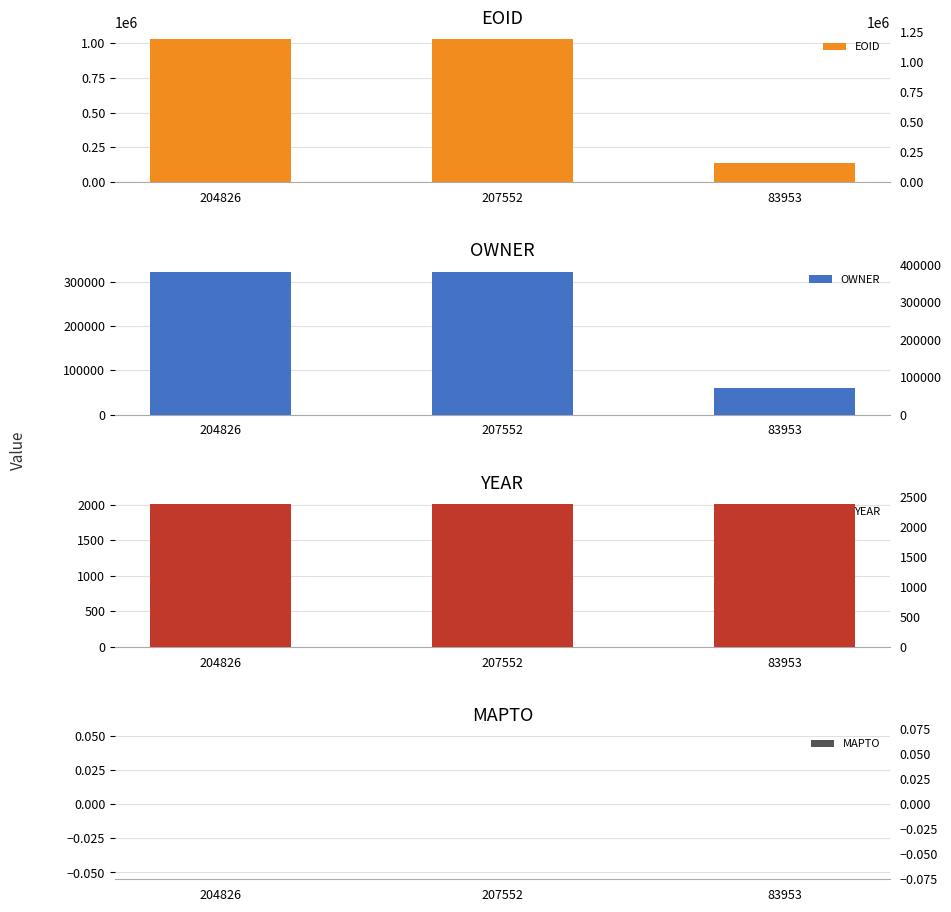

Reading left to right, extract all data points from this chart.

EOID: 1026327	1026328	138506
OWNER: 323008	323008	60156
YEAR: 2009	2009	2009
MAPTO: 0	0	0